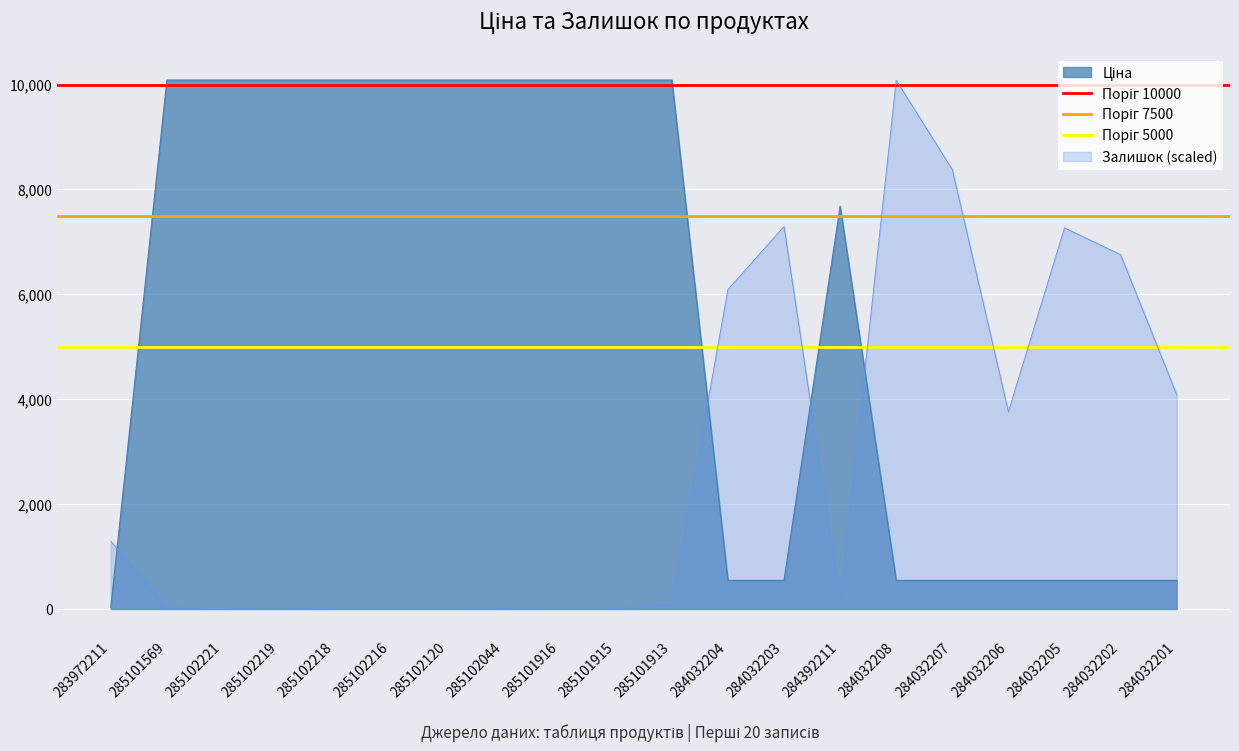

True or false: Залишок (scaled) has a value of 3378.1 at 284032208.

False